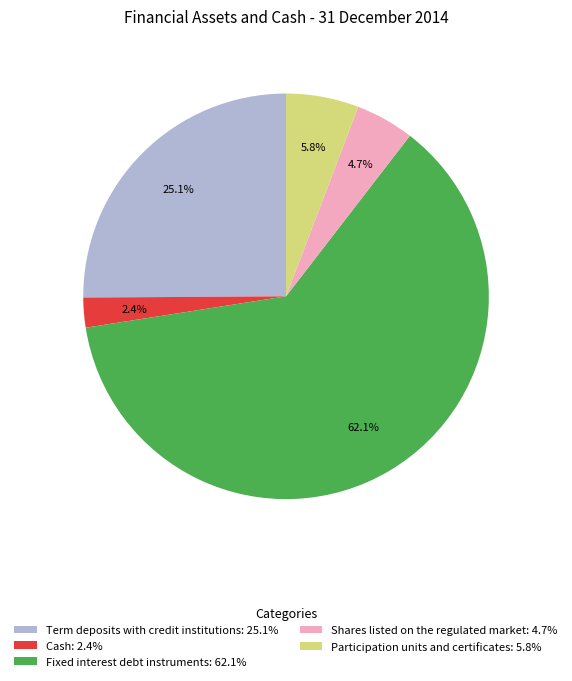

The Fixed interest debt instruments slice represents 76% of the pie. True or false?

False